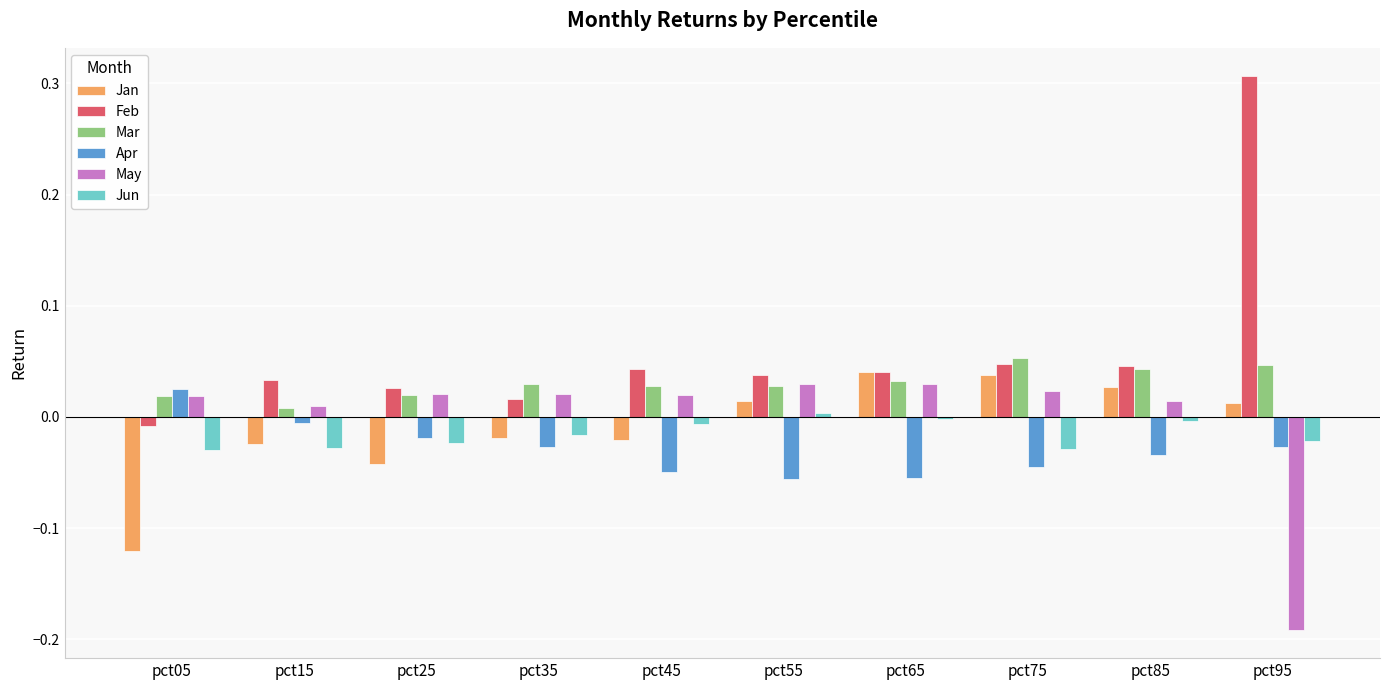

How many groups of bars are there?

10